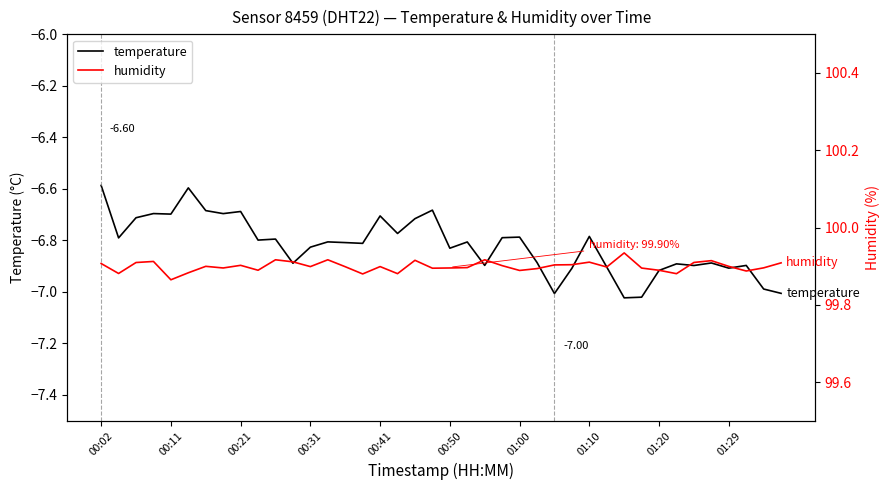

What is the spread (max minus min) of values at 18?

106.6